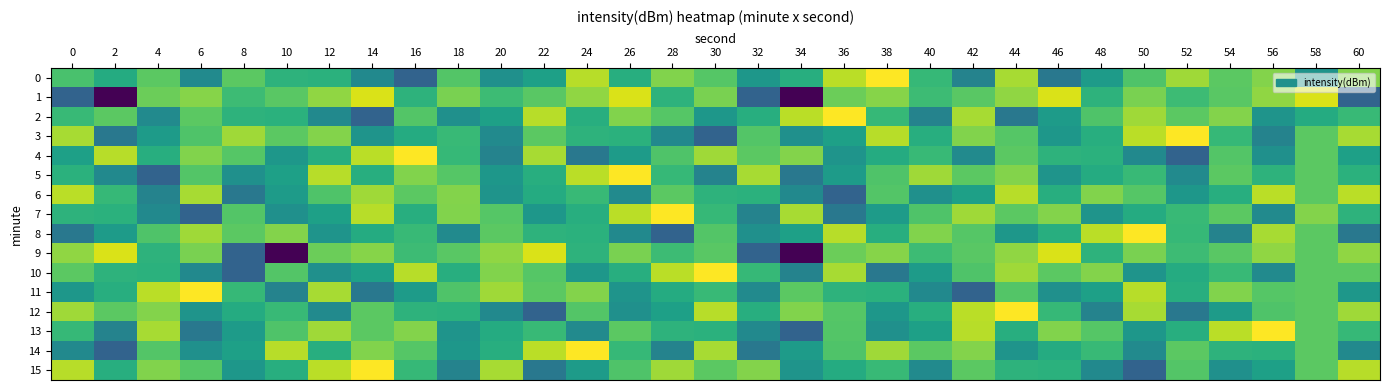

Which series changed the most between 16 and 48?

4